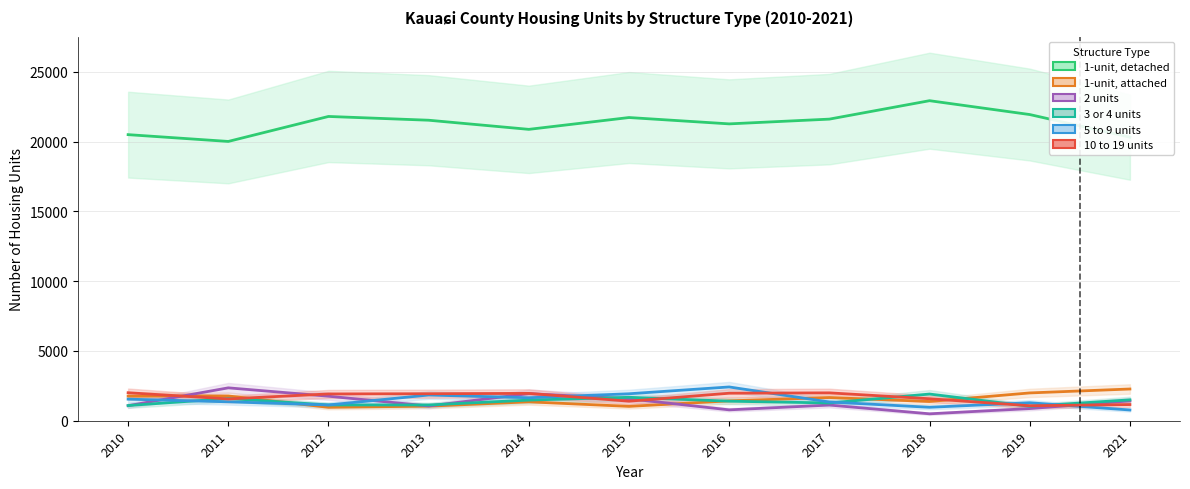

What is the spread (max minus min) of values at 2017?

20499